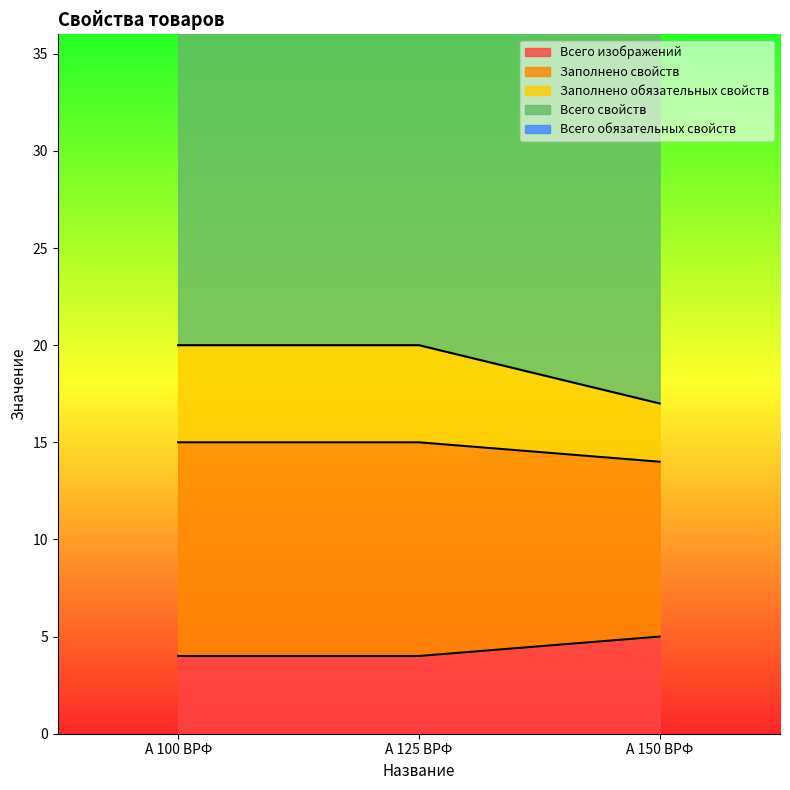

The value of Всего изображений at А 125 ВРФ is 4. True or false?

True